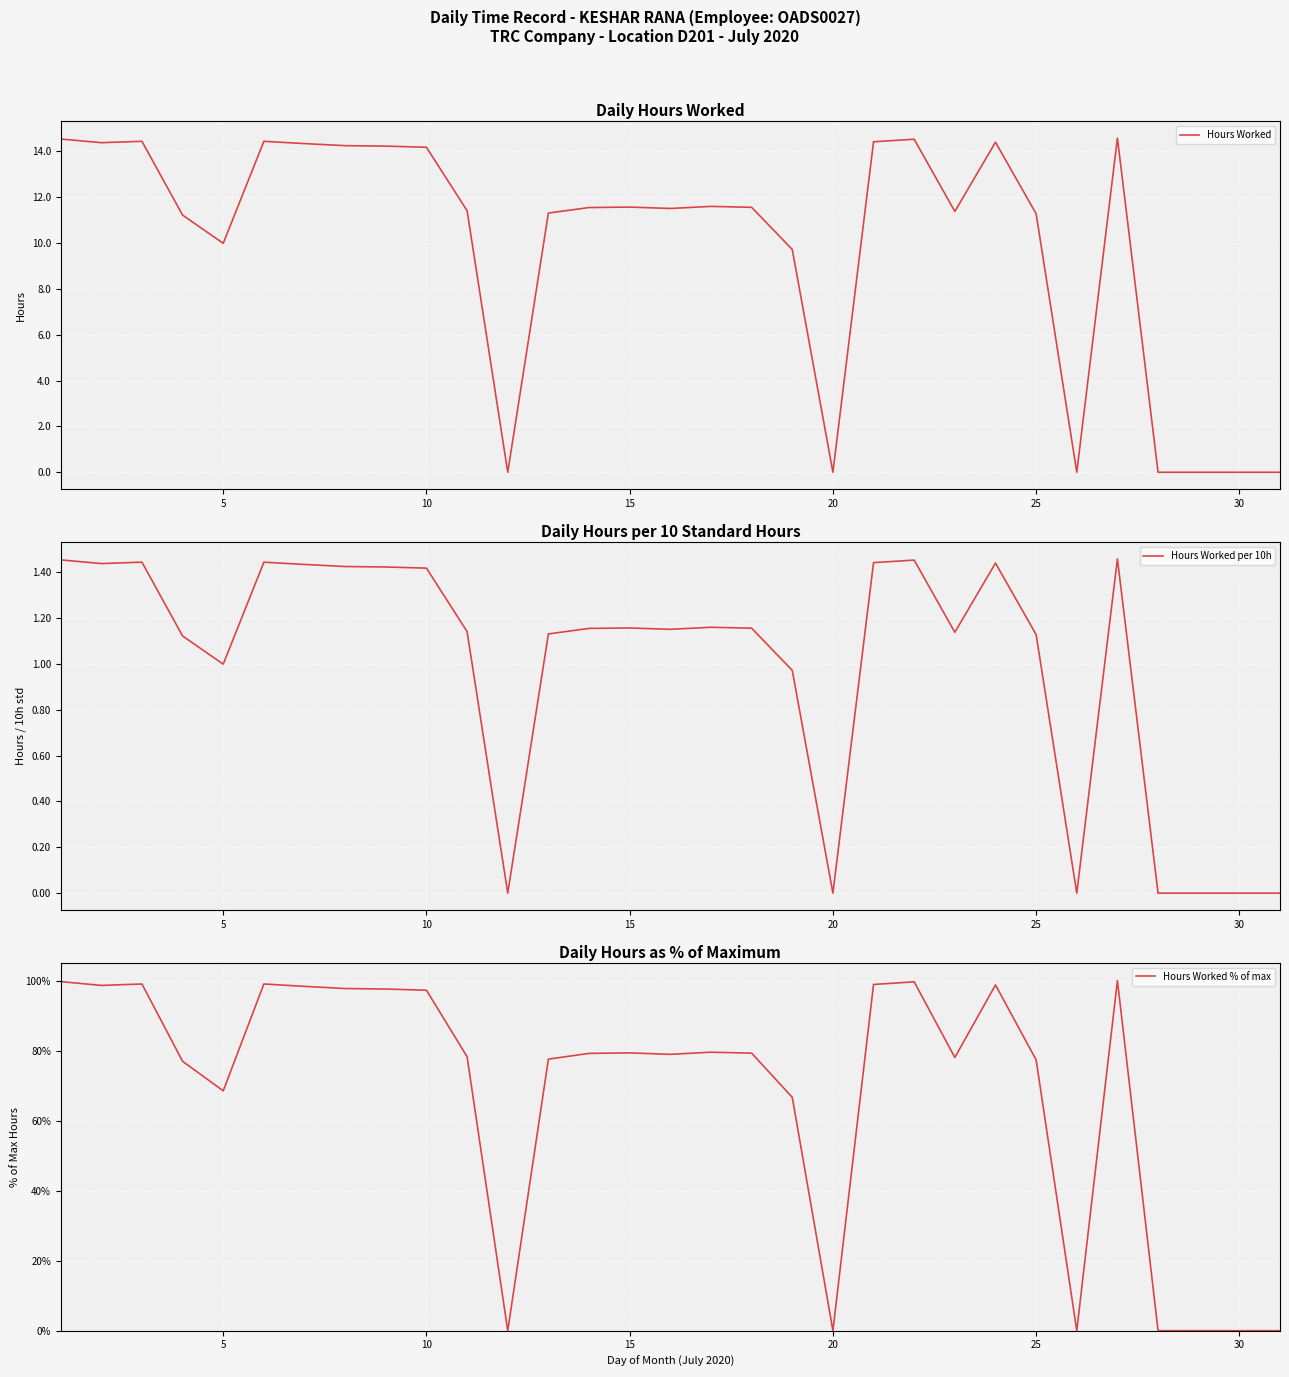

What is the highest value of the Hours Worked series?

14.6